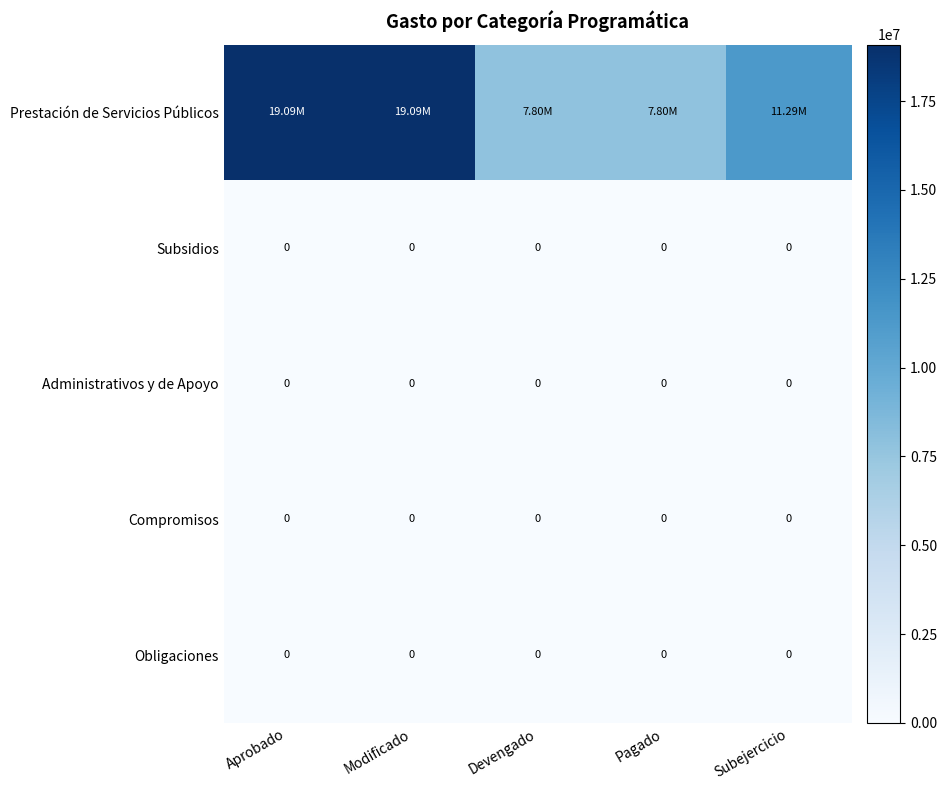

Between Modificado and Devengado, which series saw the biggest shift?

Prestación de Servicios Públicos